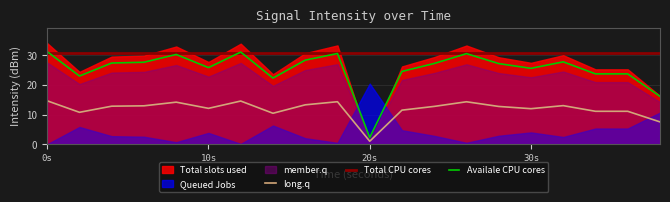

Does the chart display data point markers on the line(s)?

No